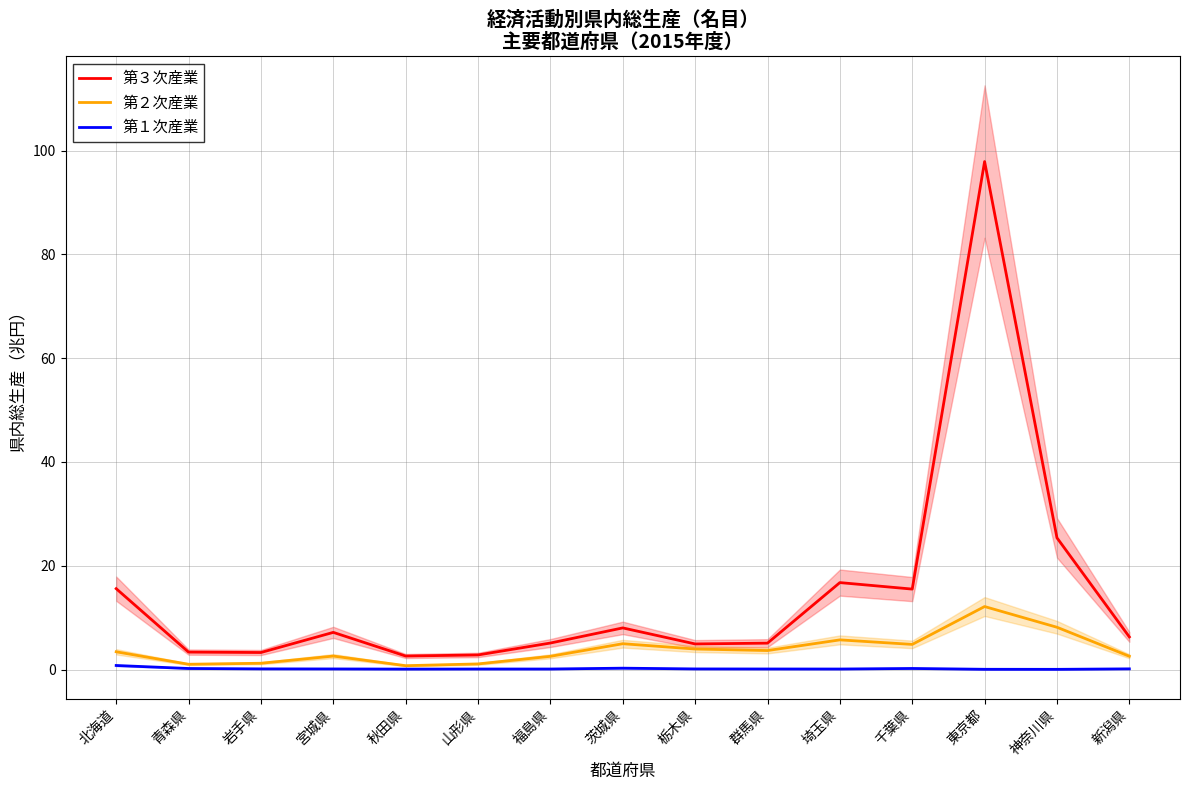

Is the value of 第２次産業 at 岩手県 greater than the value of 第３次産業 at 新潟県?

No